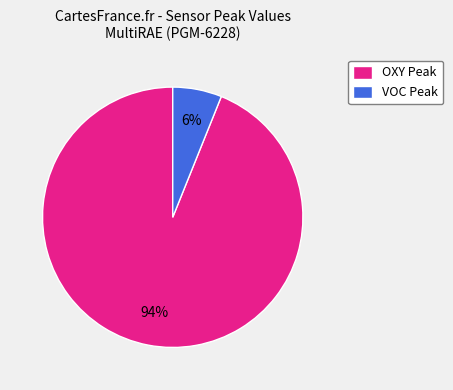

Is it true that OXY Peak is 94% of the pie?

True